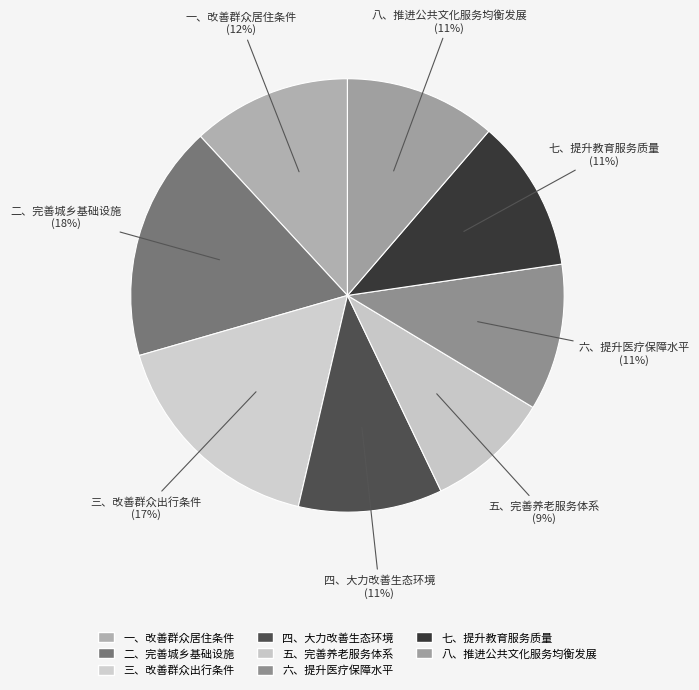

How many segments does this pie chart have?

8